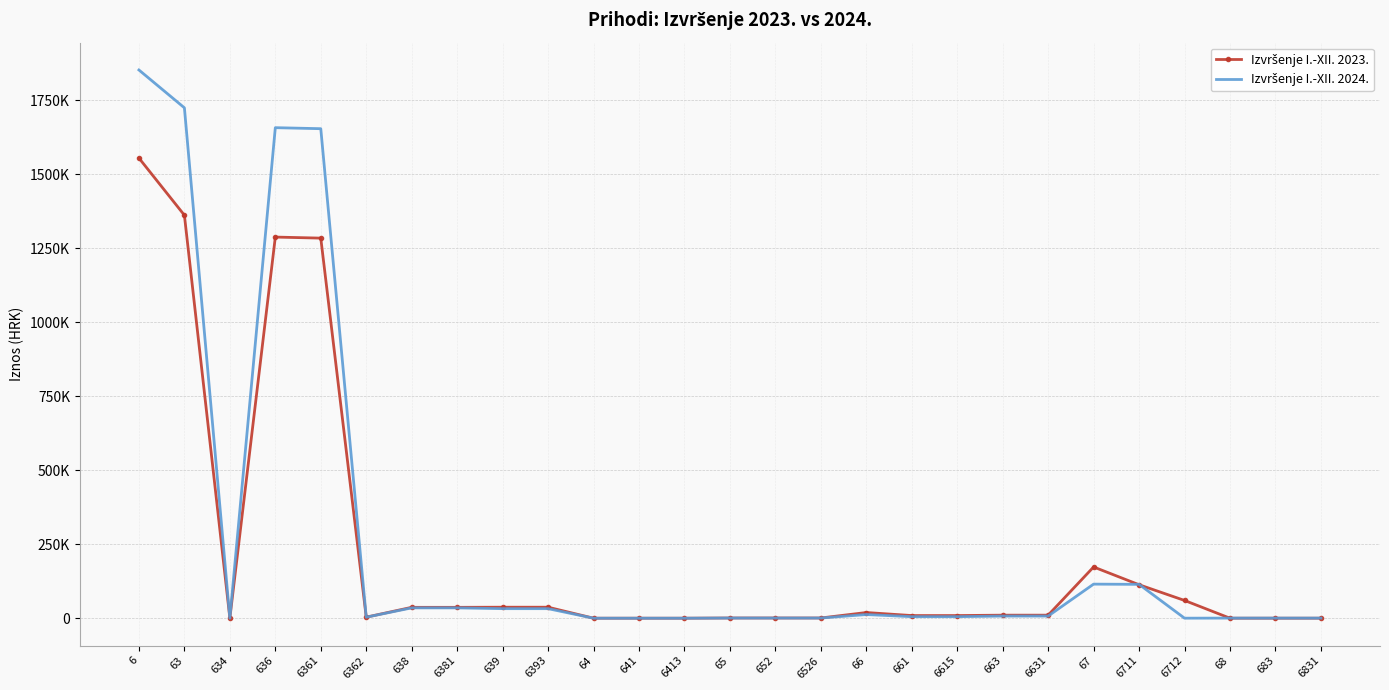

Rank the series by their average value, from lowest to highest.

Izvršenje I.-XII. 2023., Izvršenje I.-XII. 2024.